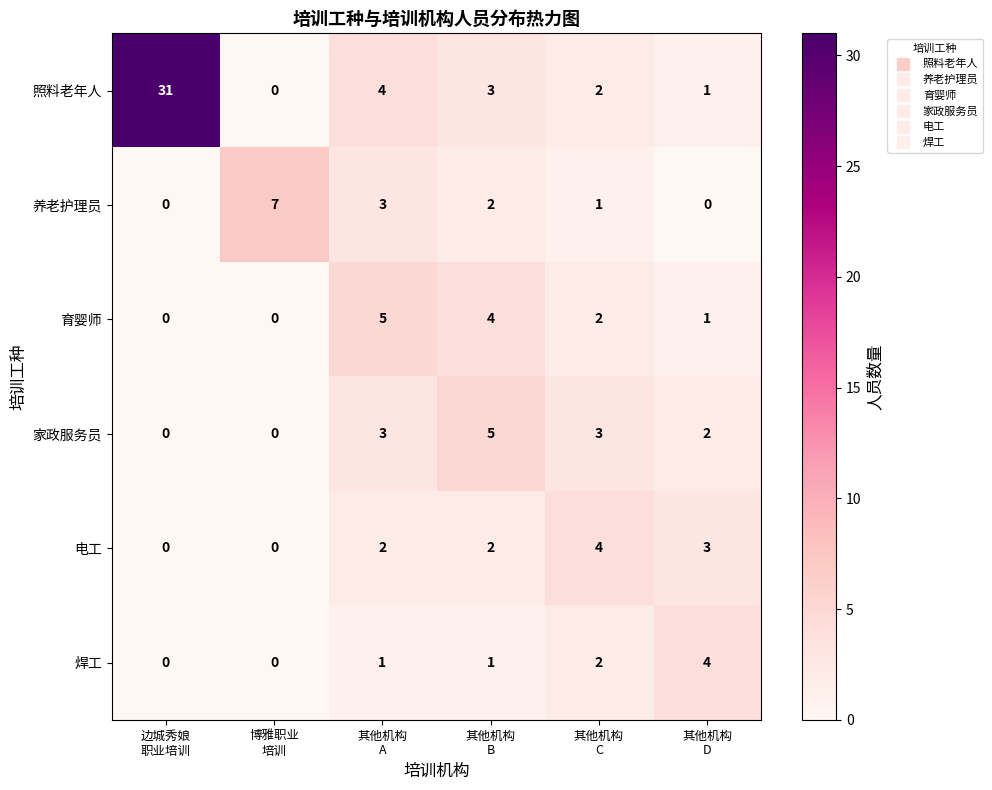

At how many categories does at least one series exceed 8?

1